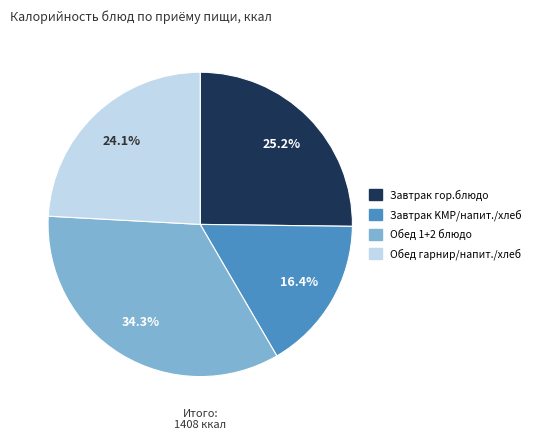

Is there a majority slice in this chart?

No